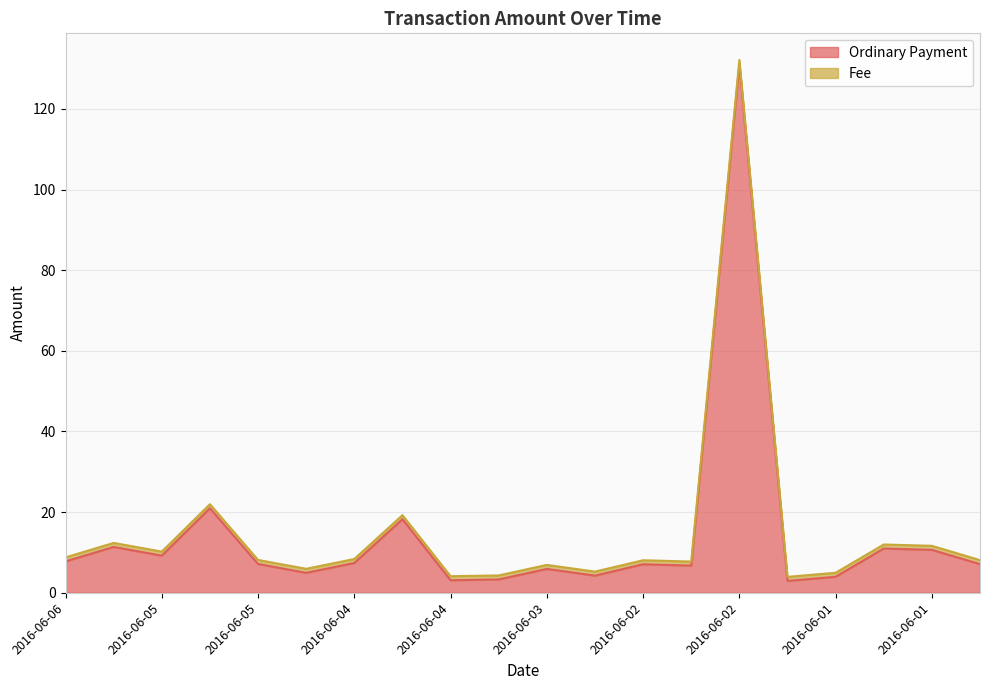

At which label does the data first exceed 7?

2016-06-06